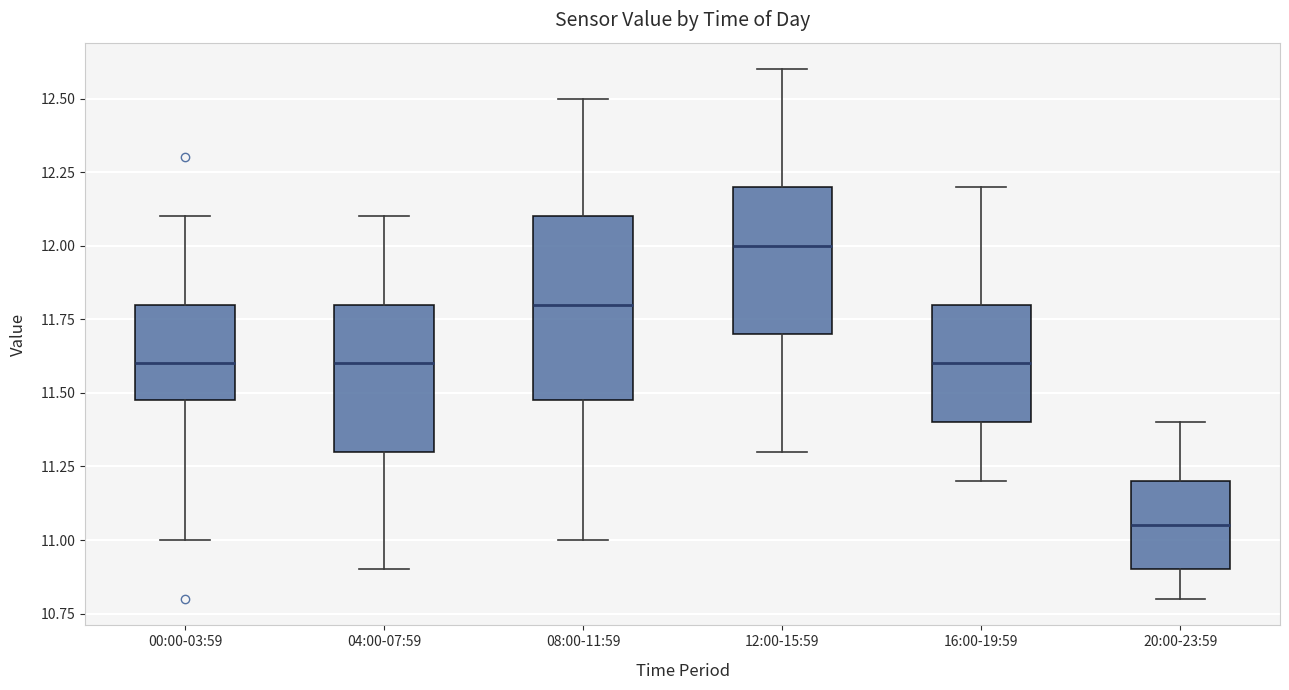

Which box's median line is the highest?

12:00-15:59